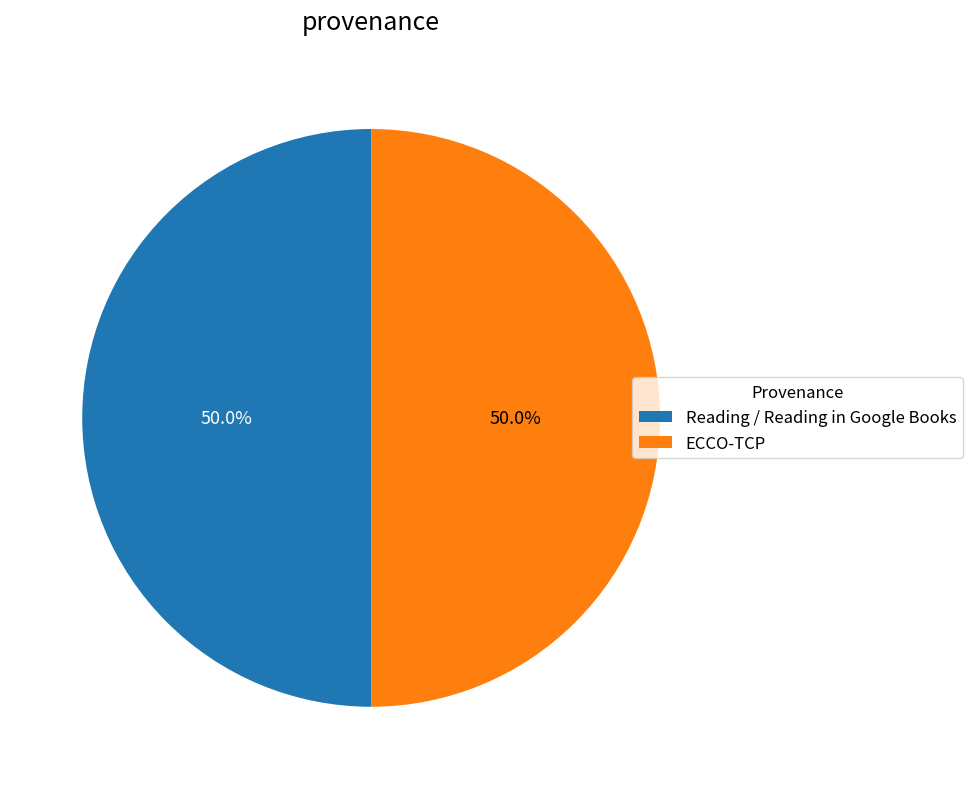

What percentage do Reading / Reading in Google Books and ECCO-TCP together represent?

100.0%